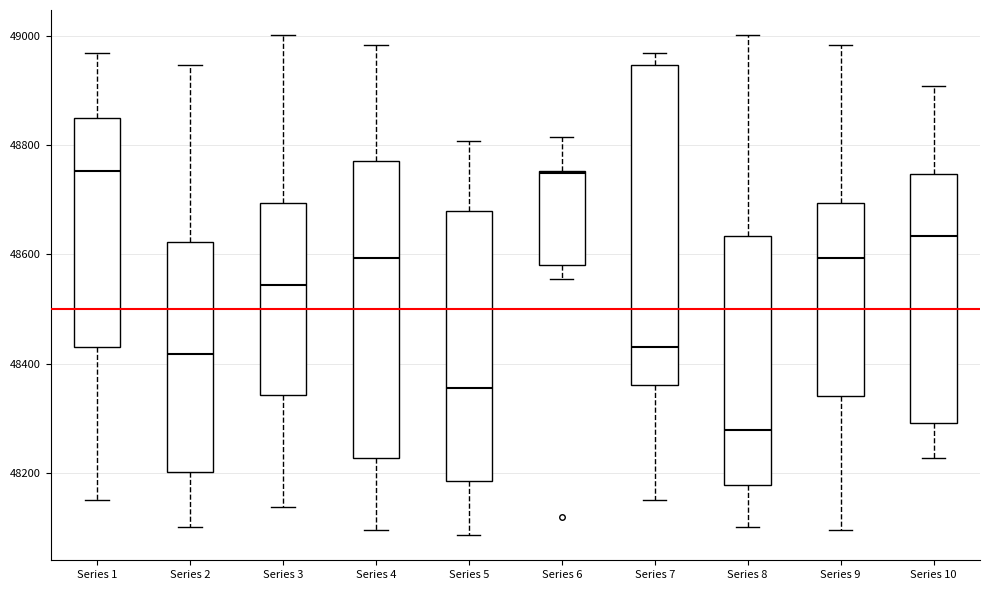

Reading left to right, read every box against the y-axis: the position of its median line, the range the box covers, and the ends of its whiskers. The values are not printed on the chart, so give them approximately, as read against the axis.

Series 1: median 48760, box 48420 to 48840, whiskers 48160 to 48960
Series 2: median 48420, box 48200 to 48620, whiskers 48100 to 48940
Series 3: median 48540, box 48340 to 48700, whiskers 48140 to 49000
Series 4: median 48600, box 48220 to 48780, whiskers 48100 to 48980
Series 5: median 48360, box 48180 to 48680, whiskers 48080 to 48800
Series 6: median 48740, box 48580 to 48760, whiskers 48560 to 48820
Series 7: median 48440, box 48360 to 48940, whiskers 48160 to 48960
Series 8: median 48280, box 48180 to 48640, whiskers 48100 to 49000
Series 9: median 48600, box 48340 to 48700, whiskers 48100 to 48980
Series 10: median 48640, box 48300 to 48740, whiskers 48220 to 48900